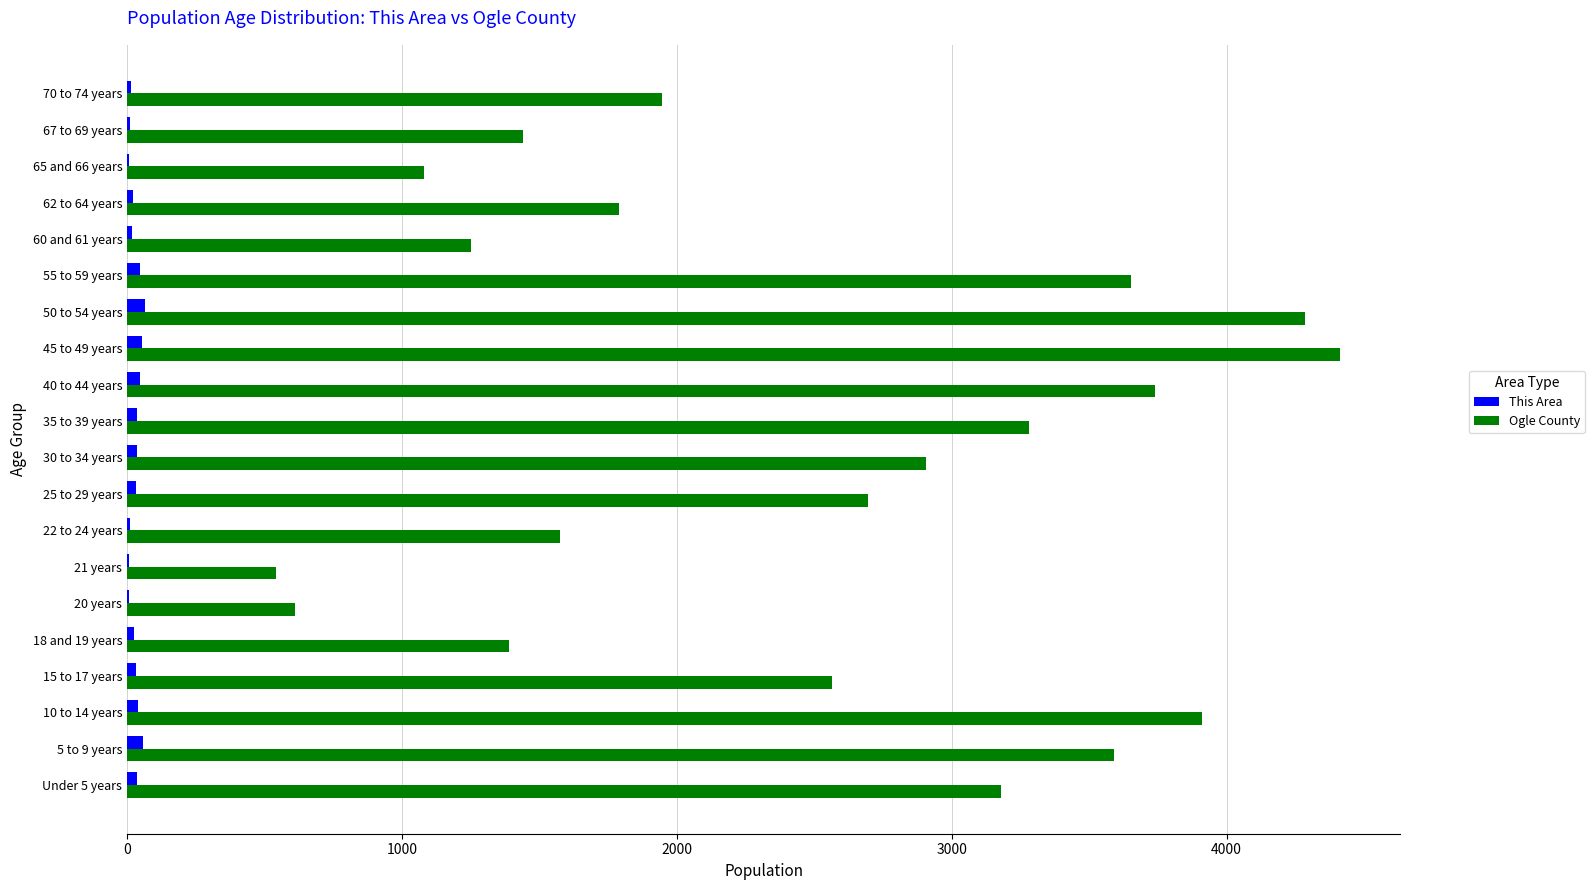

Which category has the highest value across all series?

45 to 49 years